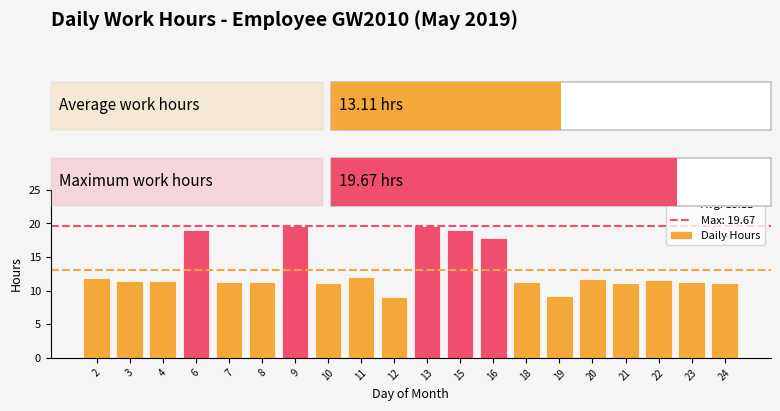

What is the sum of all values?

262.3